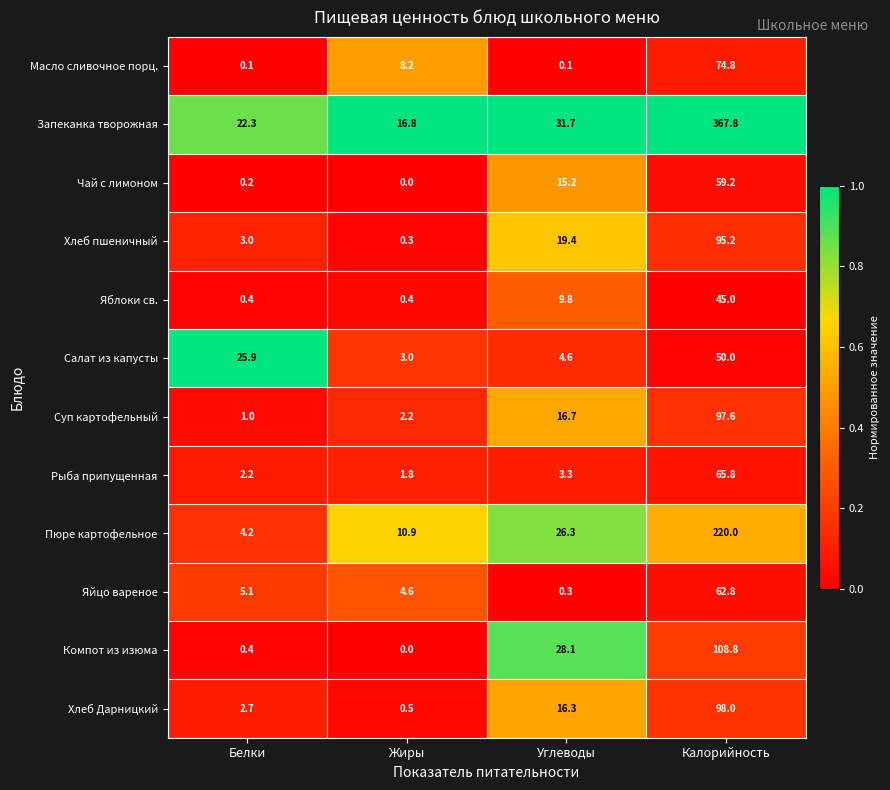

What is the average value of the Хлеб Дарницкий series?

29.4